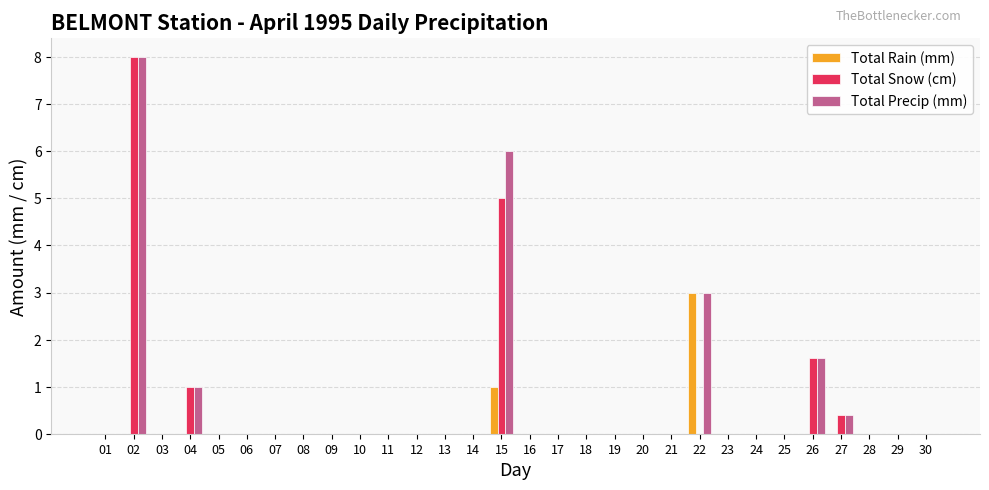

How many groups of bars are there?

30